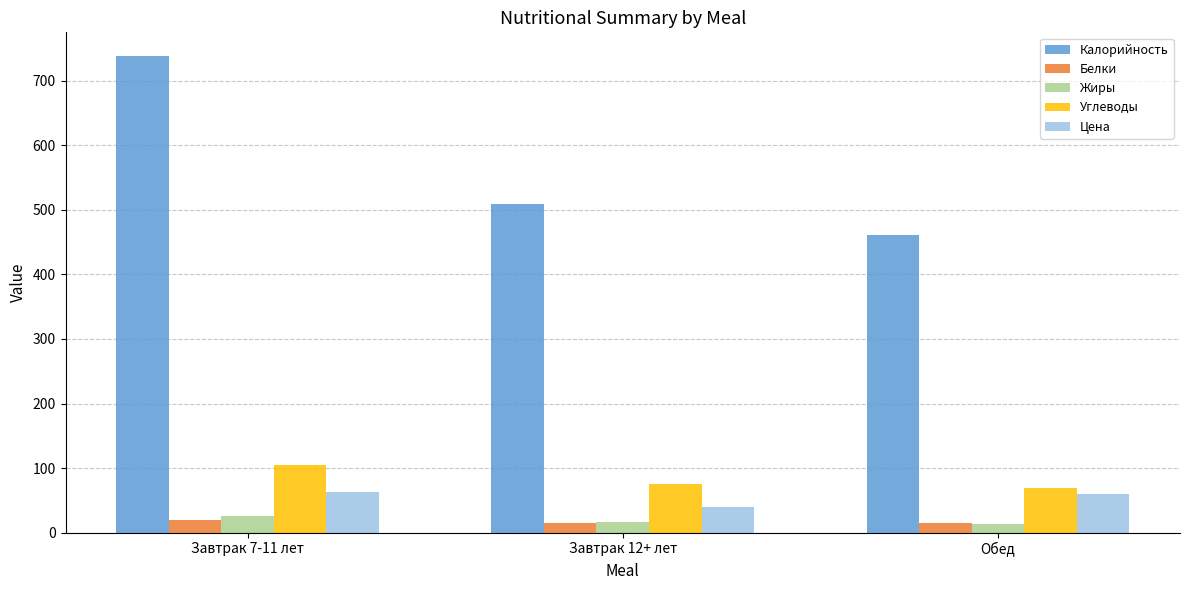

What is the label of the 1st bar from the right?

Обед